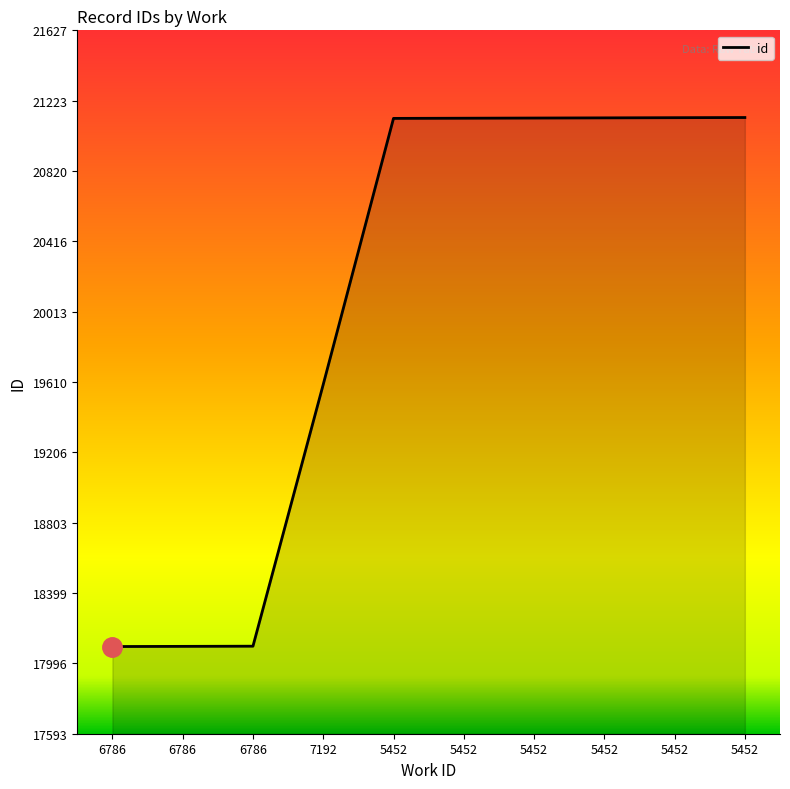

How many lines are shown in the chart?

1